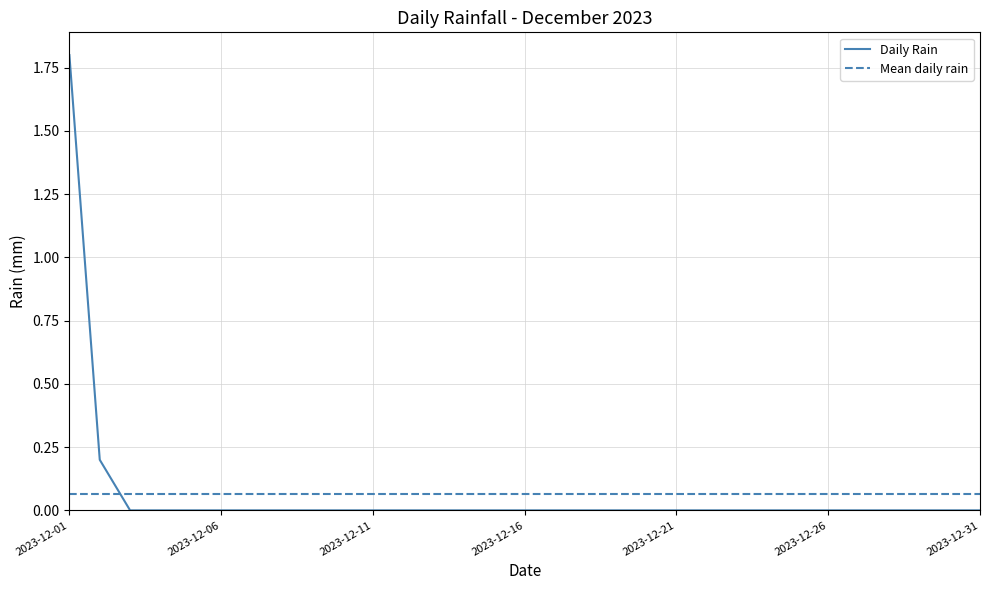

Which category has the highest value in the Daily Rain series?

2023-12-01